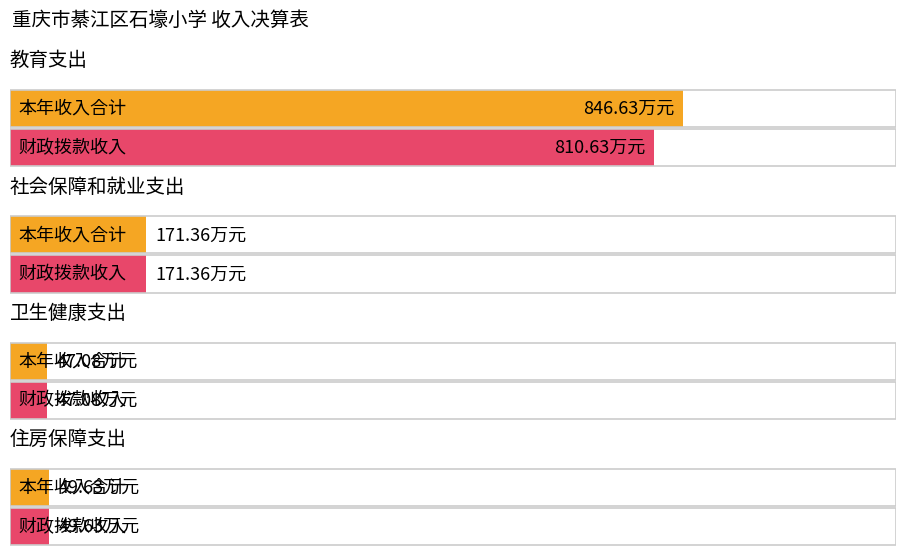

What is the difference between the 财政拨款收入 values at 社会保障和就业支出 and 教育支出?

639.3